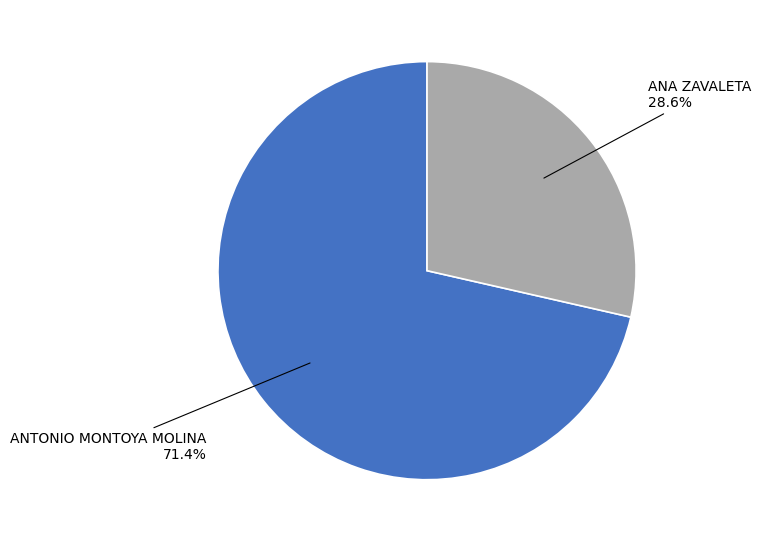

How many slices are in this pie chart?

2